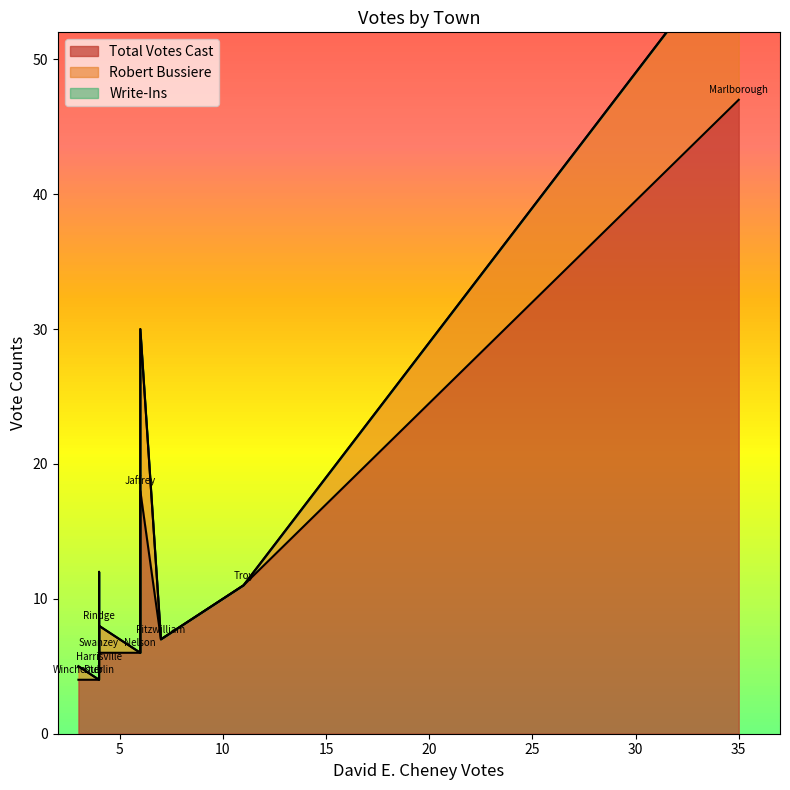

At which label does Total Votes Cast reach its minimum?

Dublin